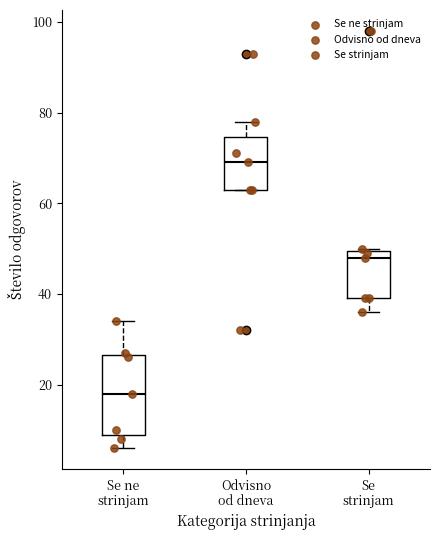

Comparing the boxes themselves (not the whiskers), which one is the tallest?

Se ne strinjam